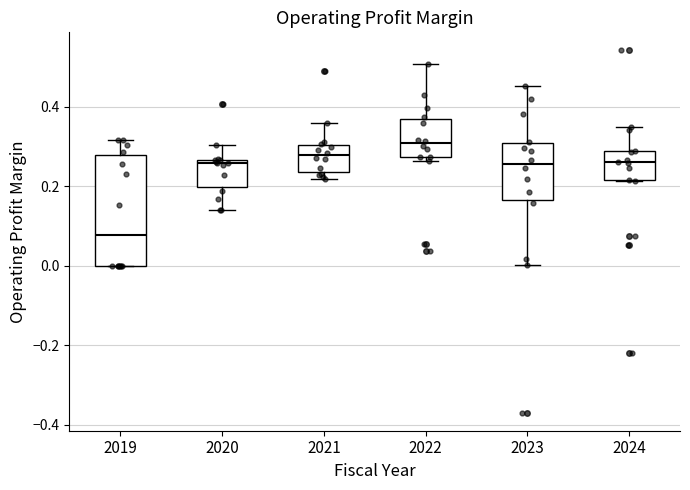

Reading left to right, transcribe this box plot: for each box, give where its median line is, the range the box spans, and where its two whiskers end, as read against the y-axis. The values are not printed on the chart, so give them approximately, as read against the axis.

2019: median 0.08, box 0.00 to 0.28, whiskers 0.00 to 0.32
2020: median 0.26 (just below the box's upper edge), box 0.20 to 0.26, whiskers 0.14 to 0.30
2021: median 0.28, box 0.24 to 0.30, whiskers 0.22 to 0.36
2022: median 0.30, box 0.28 to 0.36, whiskers 0.26 to 0.50
2023: median 0.26, box 0.16 to 0.30, whiskers 0.00 to 0.46
2024: median 0.26, box 0.22 to 0.28, whiskers 0.22 to 0.34